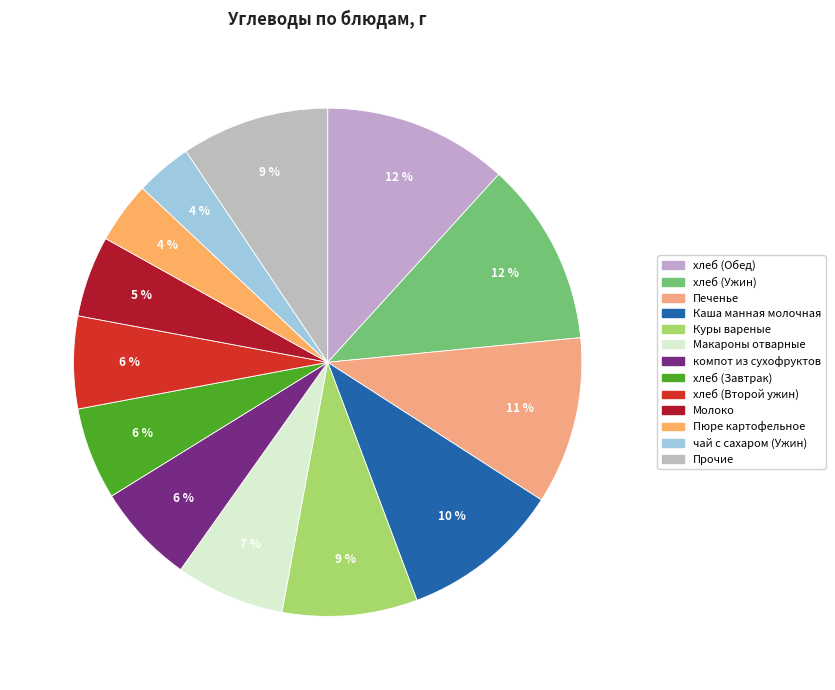

Is there any slice that represents more than half of the pie?

No